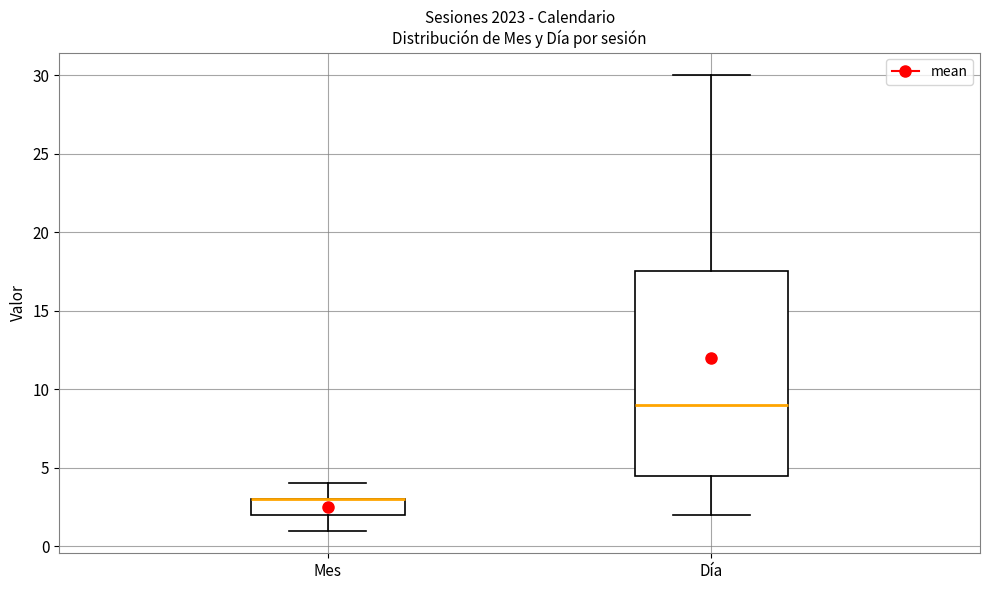

Reading left to right, read every box against the y-axis: the position of its median line, the range the box covers, and the ends of its whiskers. The values are not printed on the chart, so give them approximately, as read against the axis.

Mes: median 3.0 (drawn on the box's upper edge), box 2.0 to 3.0, whiskers 1.0 to 4.0
Día: median 9.0, box 4.5 to 17.5, whiskers 2.0 to 30.0